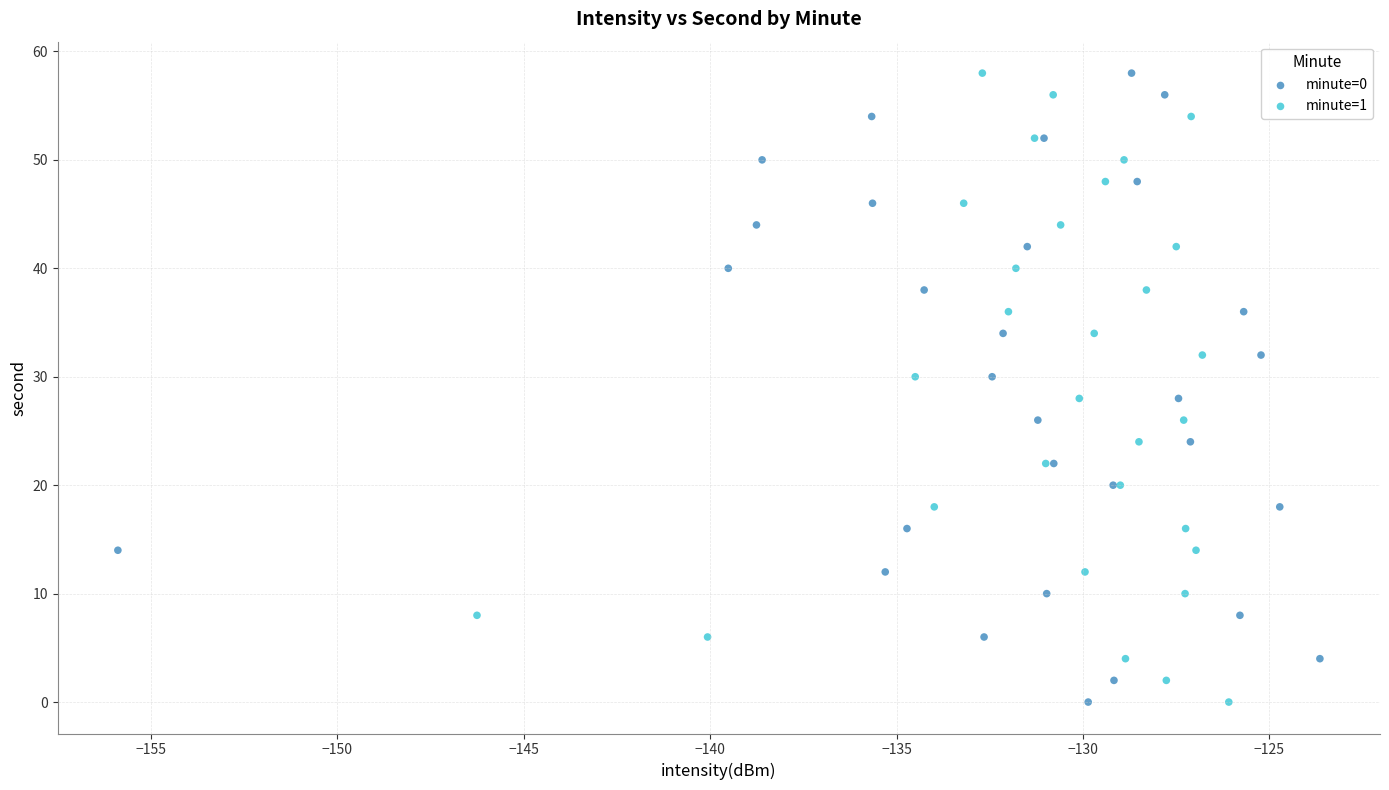

What are all the series names shown in the legend?

minute=0, minute=1